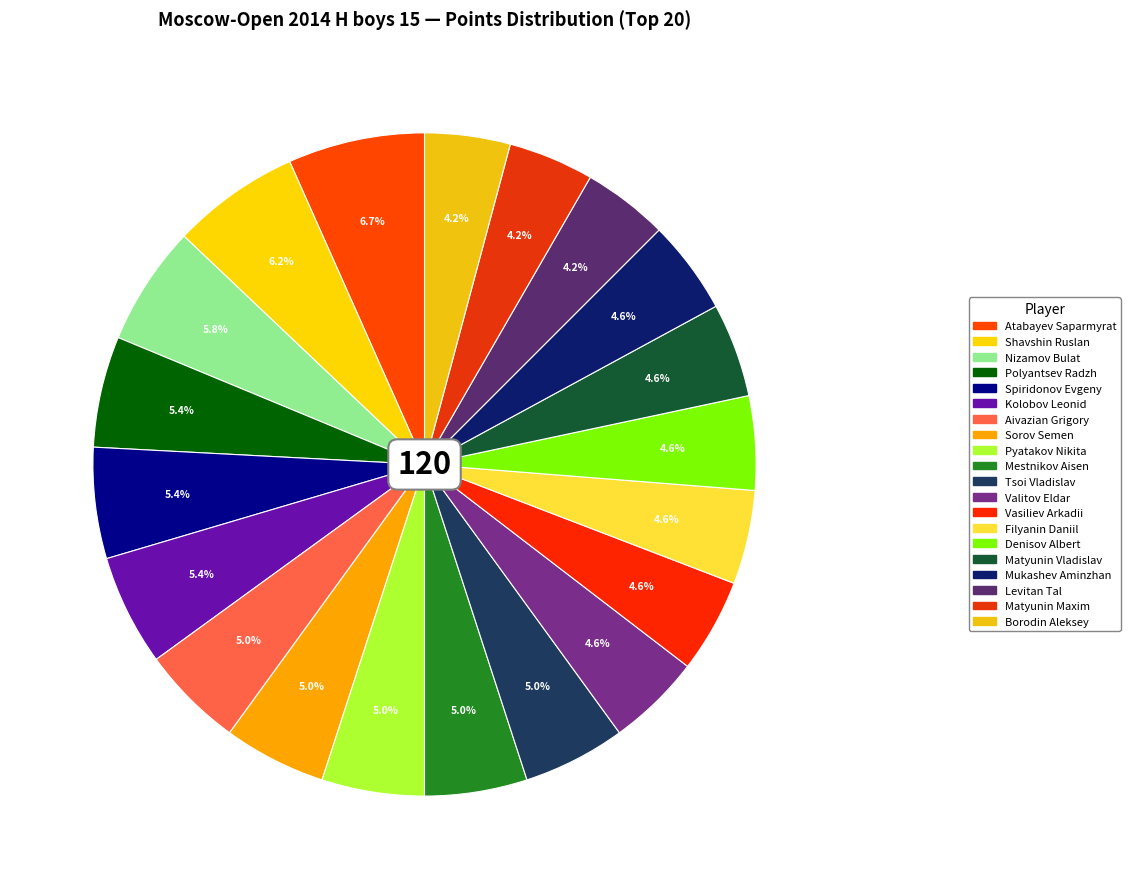

Rank the categories by value from lowest to highest.

Levitan Tal, Matyunin Maxim, Borodin Aleksey, Valitov Eldar, Vasiliev Arkadii, Filyanin Daniil, Denisov Albert, Matyunin Vladislav, Mukashev Aminzhan, Aivazian Grigory, Sorov Semen, Pyatakov Nikita, Mestnikov Aisen, Tsoi Vladislav, Polyantsev Radzh, Spiridonov Evgeny, Kolobov Leonid, Nizamov Bulat, Shavshin Ruslan, Atabayev Saparmyrat